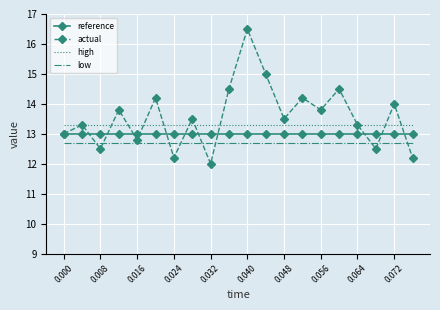

What is the smallest value displayed?

12.0